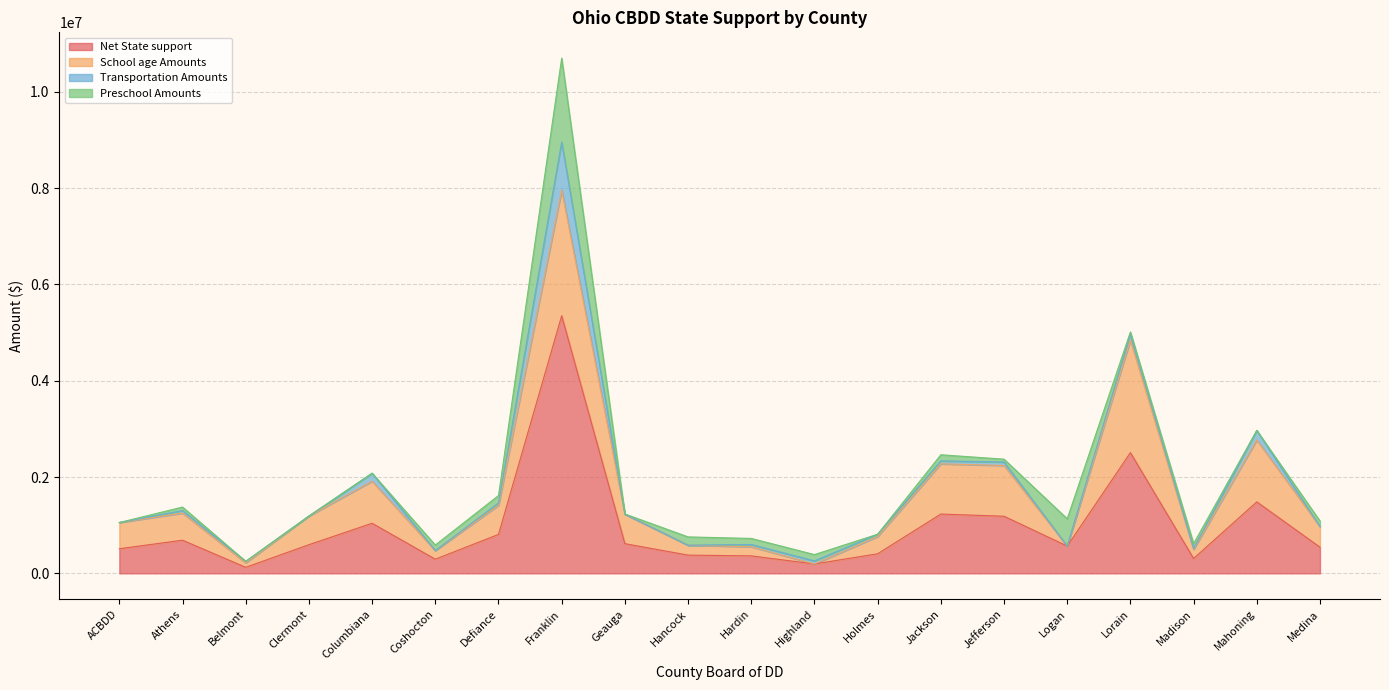

How many positive values does the Transportation Amounts series have?

13